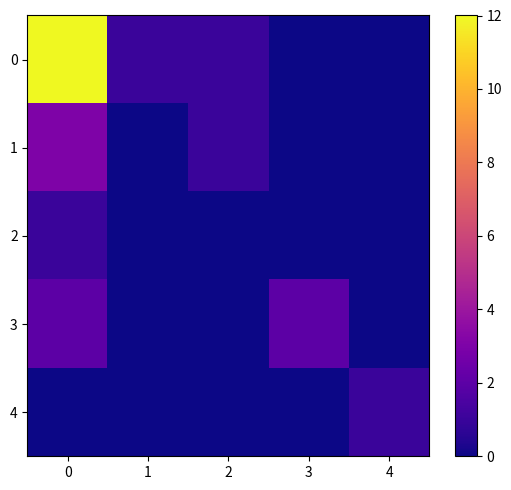

Reading left to right, extract all data points from this chart.

0: 0=12	1=1	2=1	3=0	4=0
1: 0=3	1=0	2=1	3=0	4=0
2: 0=1	1=0	2=0	3=0	4=0
3: 0=2	1=0	2=0	3=2	4=0
4: 0=0	1=0	2=0	3=0	4=1